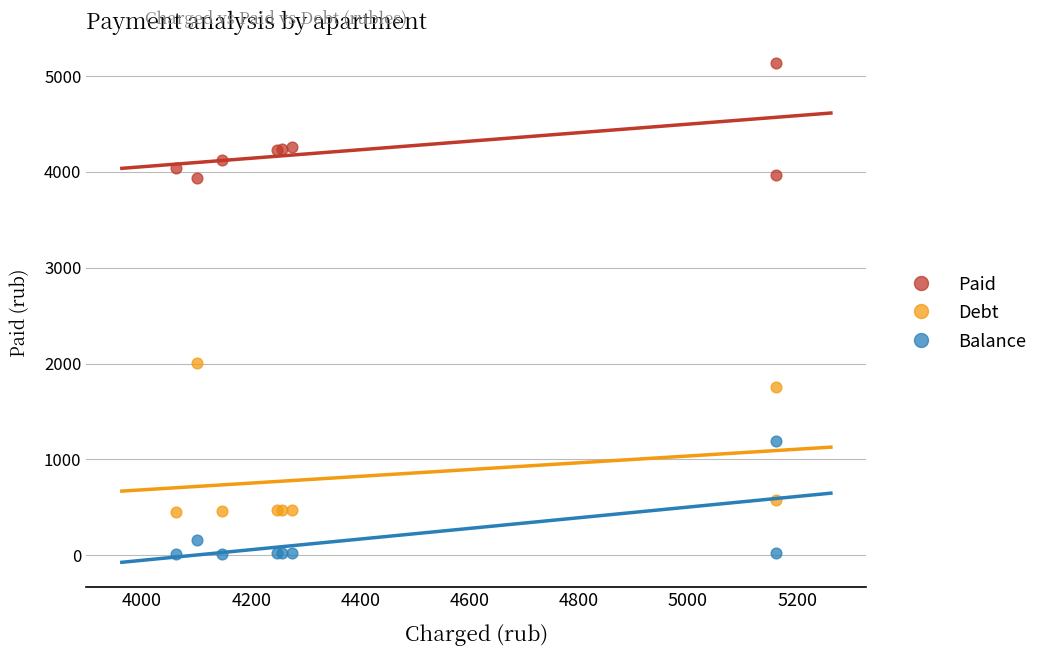

Which series contains the highest Y value?

Paid